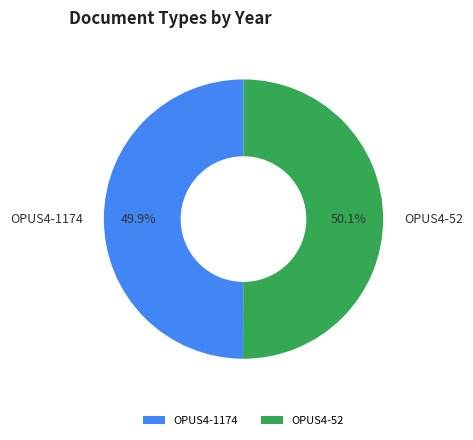

How many slices are in this pie chart?

2